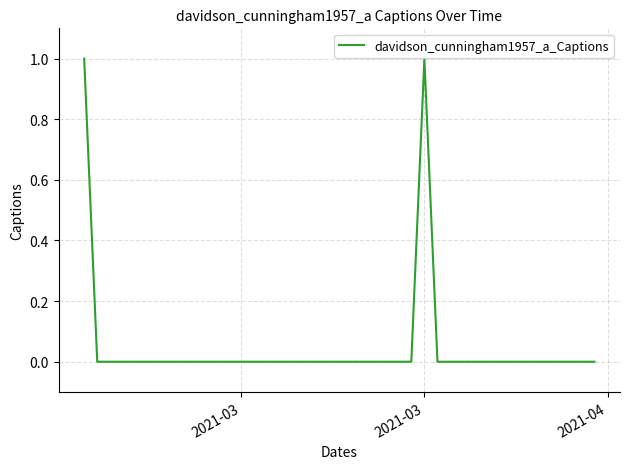

Is this an area chart (filled region under the line)?

No